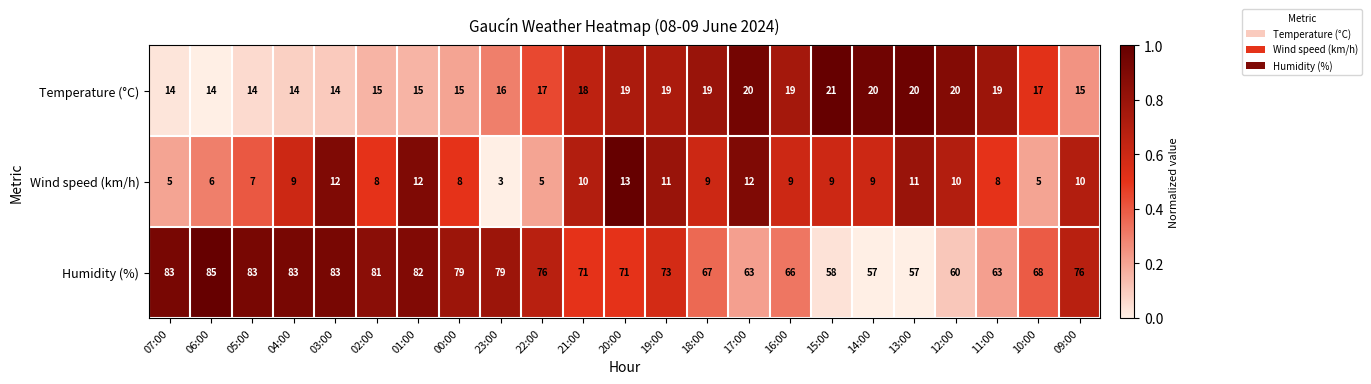

Which series changed the most between 22:00 and 11:00?

Humidity (%)